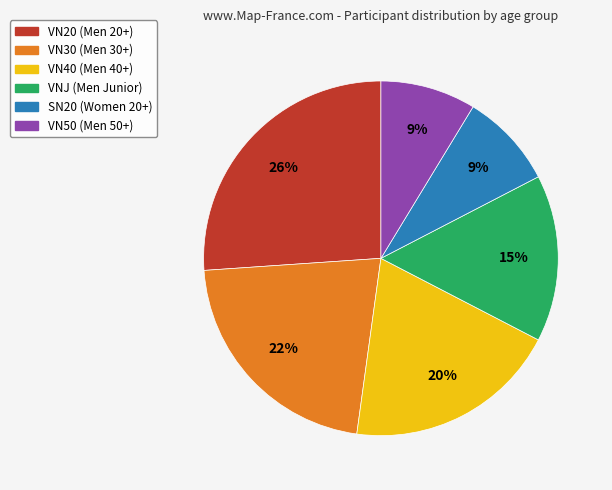

Is there any slice that represents more than half of the pie?

No